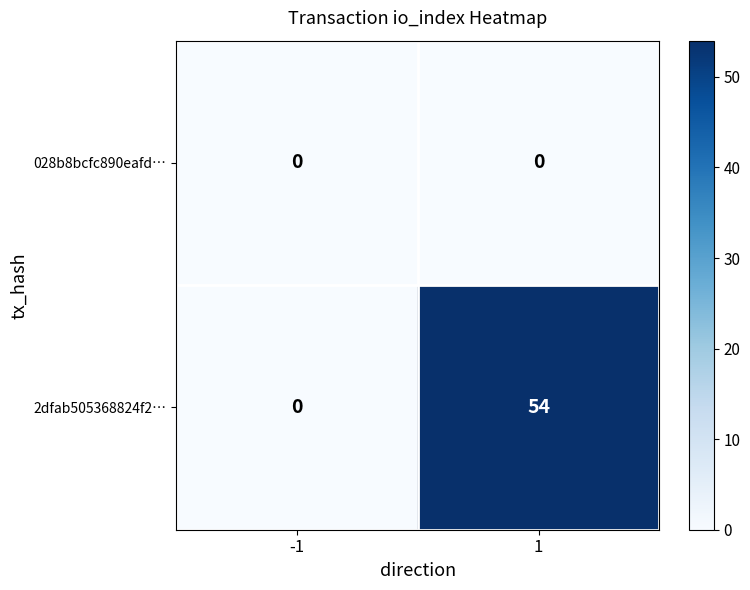

What is the difference between the highest and lowest values at 1?

54